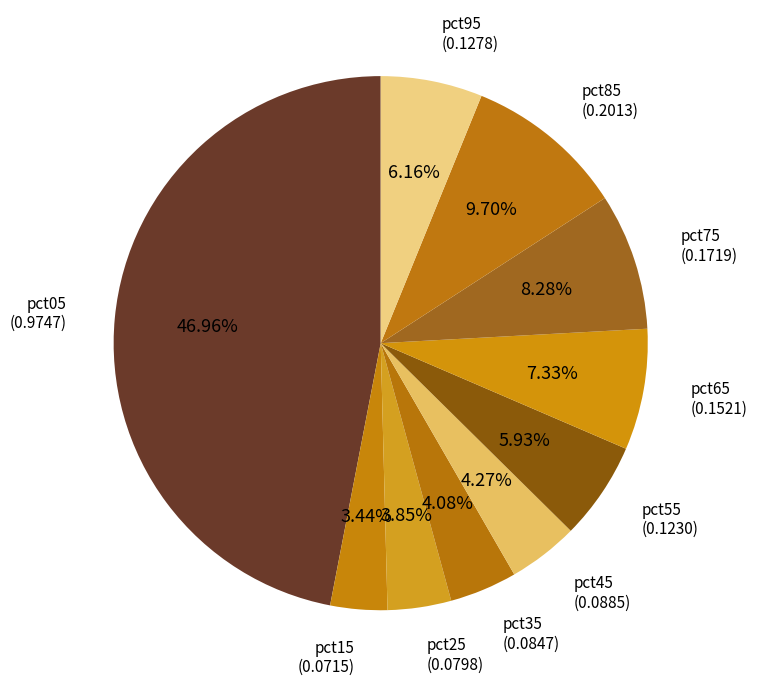

Do pct35 and pct45 together represent more than half of the pie?

No